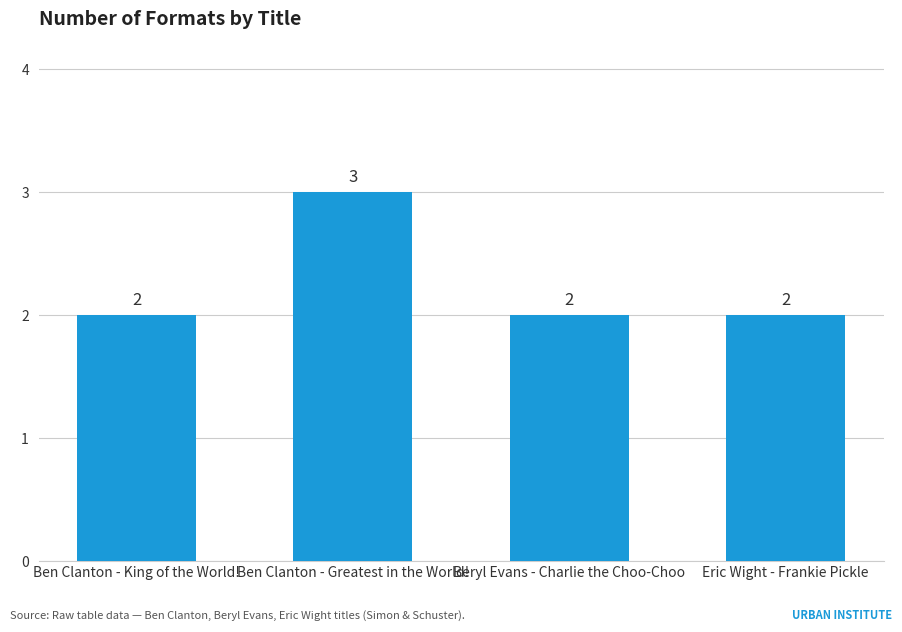

What is the greatest value displayed?

3